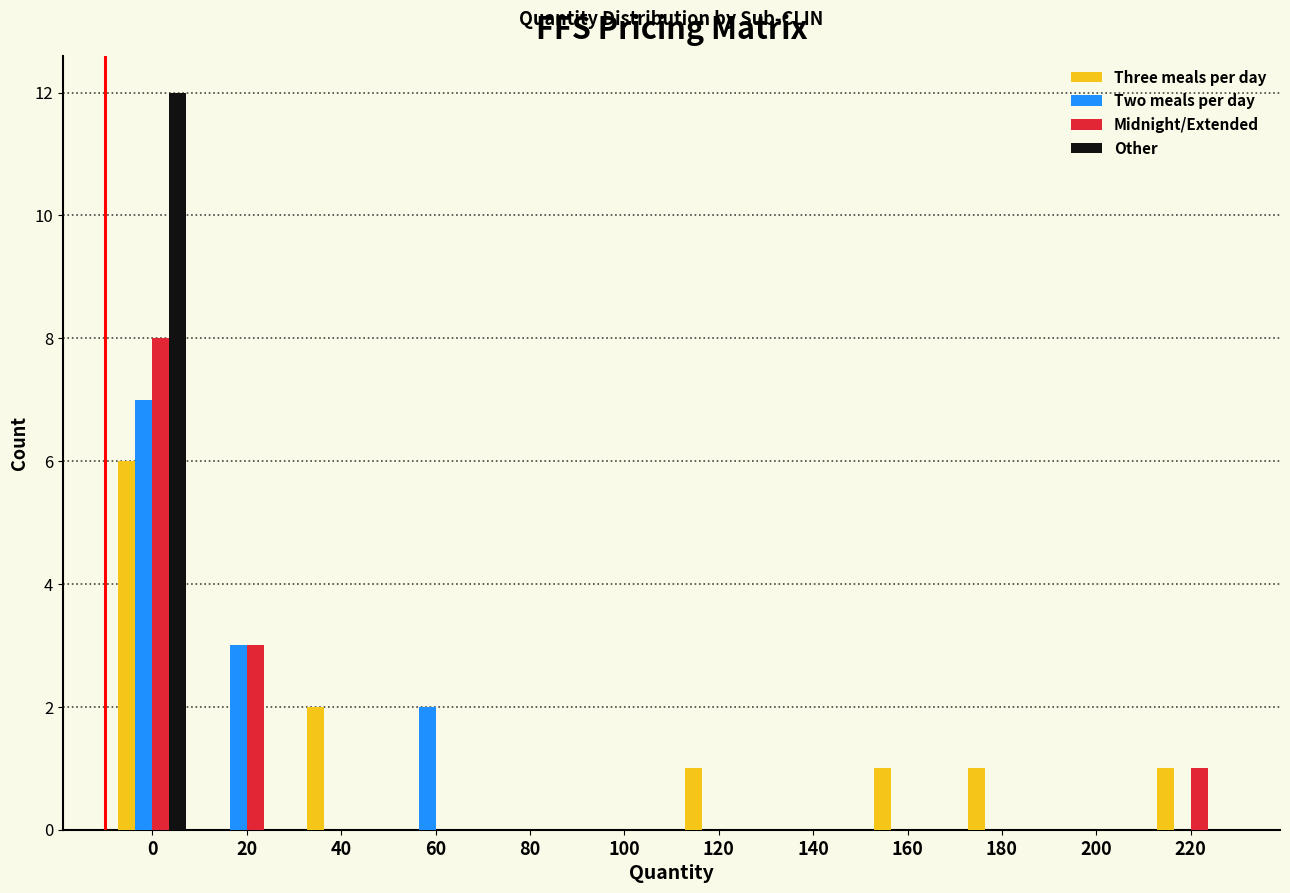

True or false: Other has a value of -7 at 120.

False